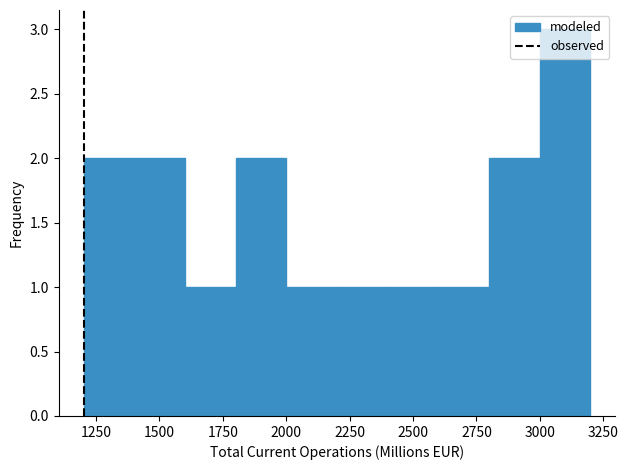

Read against the x-axis, roughly where is the centre of the tallest bar?

3100